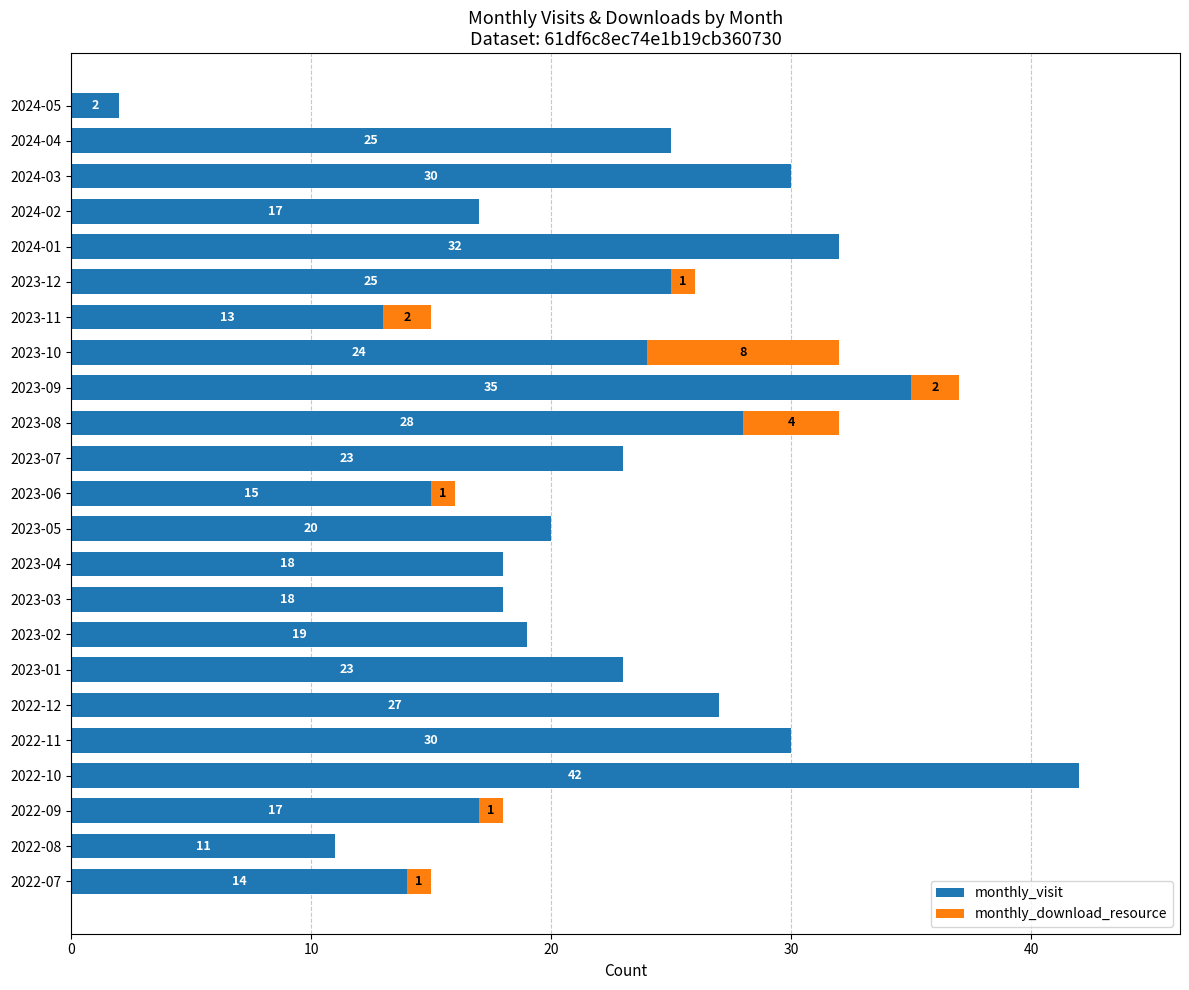

At which category is the sum across all series the highest?

2022-10